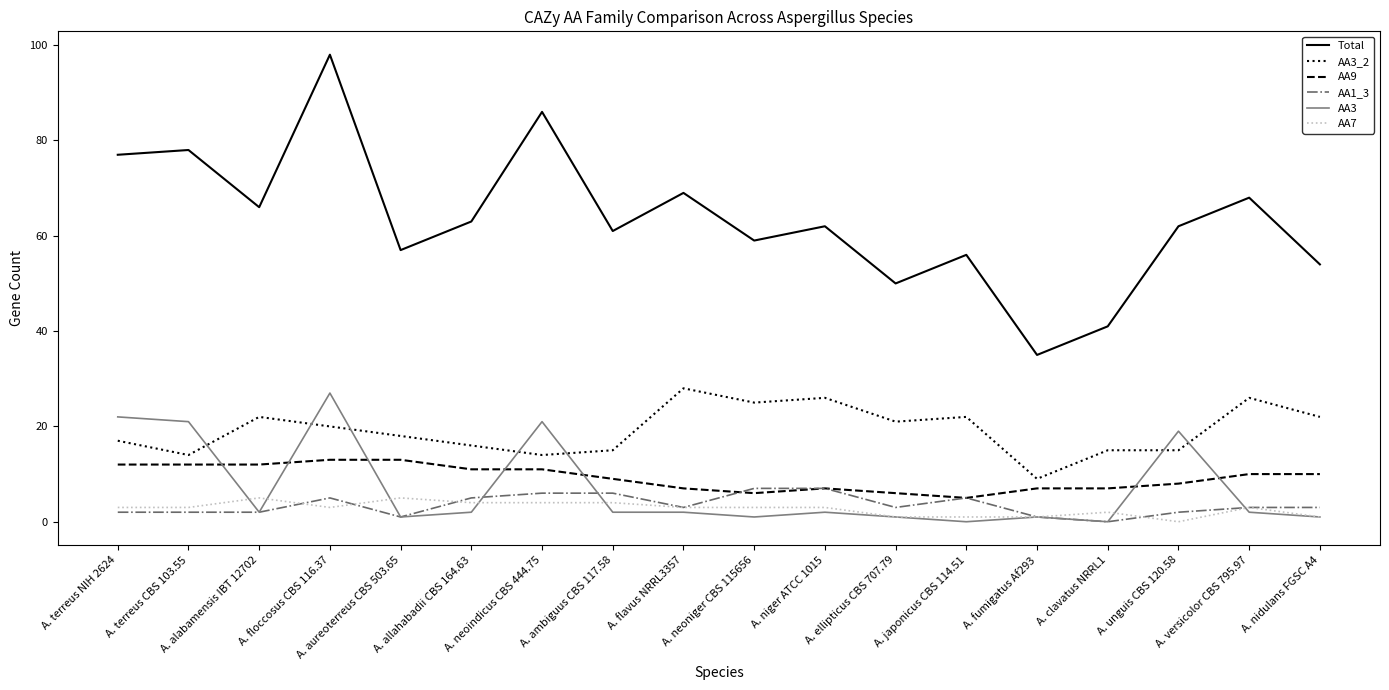

List the series in order of their peak value, highest first.

Total, AA3_2, AA3, AA9, AA1_3, AA7